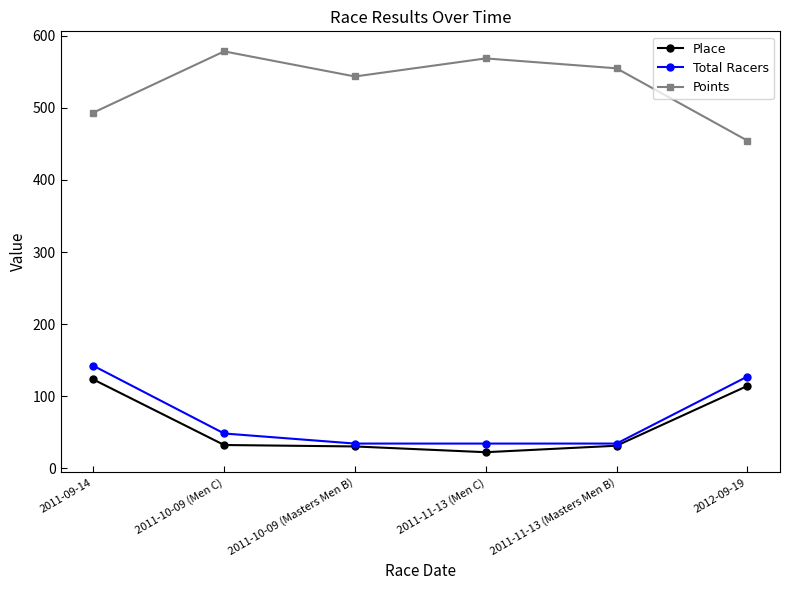

What is the label of the 6th point from the right?

2011-09-14